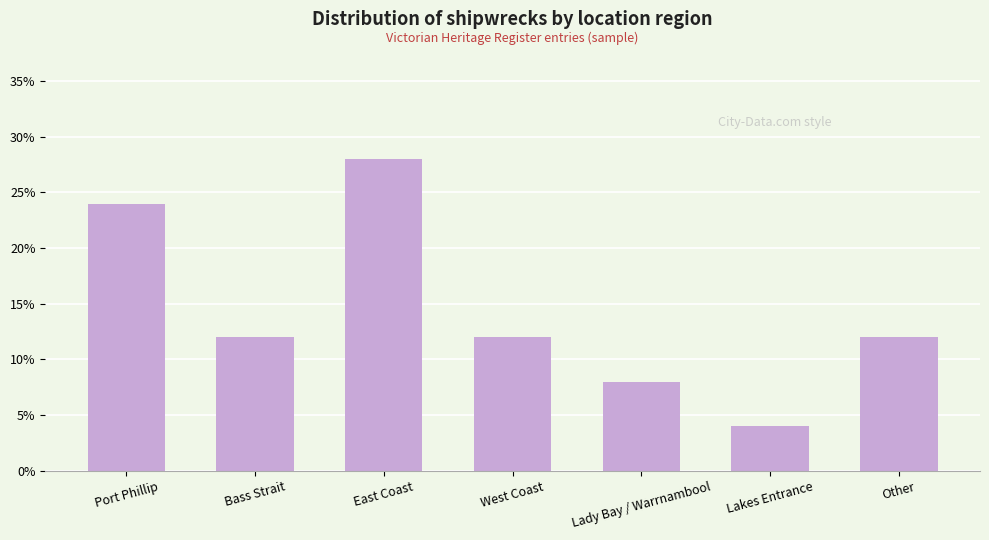

Approximately how many times larger is the value at Bass Strait compared to East Coast?

0.4